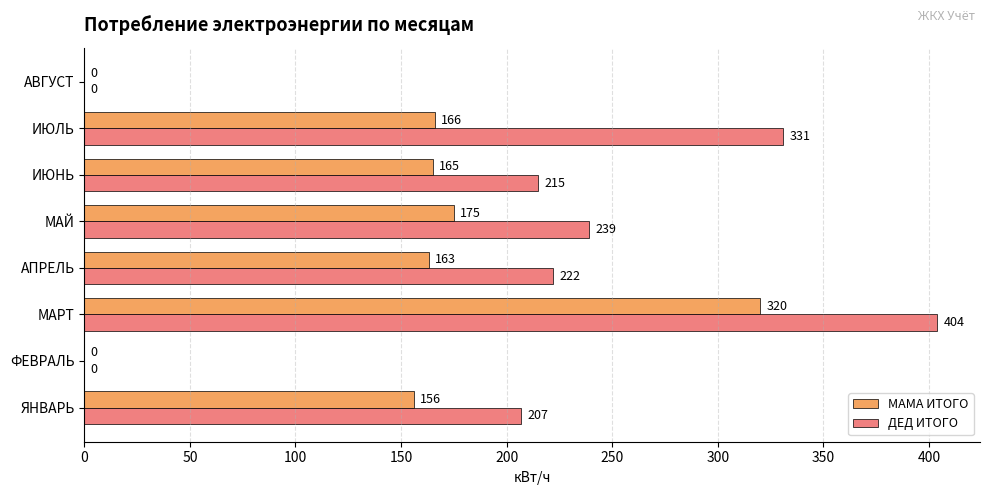

At which category is the sum across all series the highest?

МАРТ